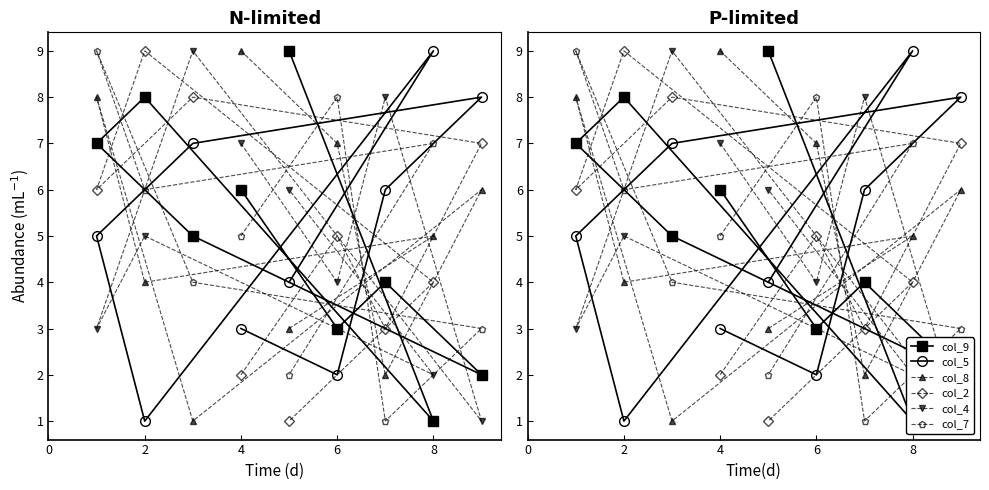

How many col_7 values are between 3 and 7?

5